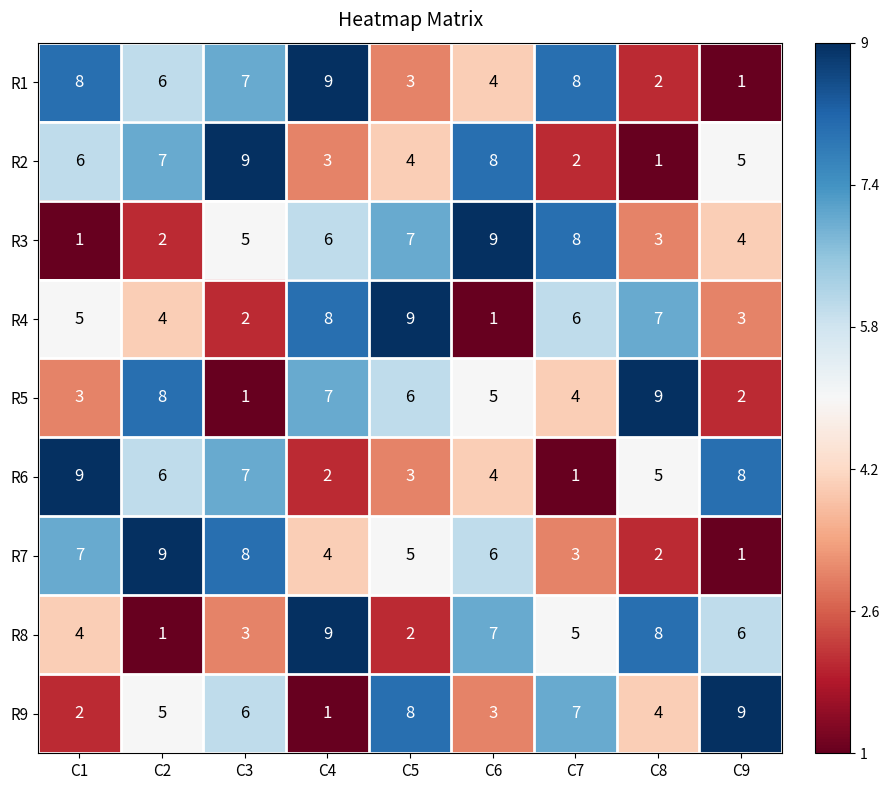

Which series has the largest total across all categories?

R1